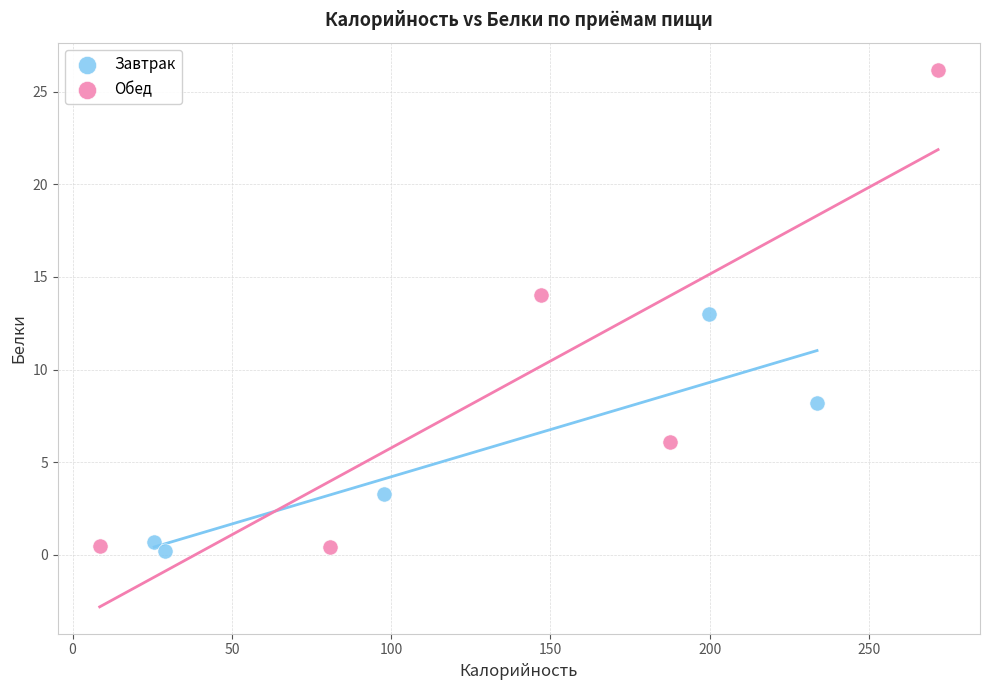

Which series reaches the maximum Y coordinate?

Обед